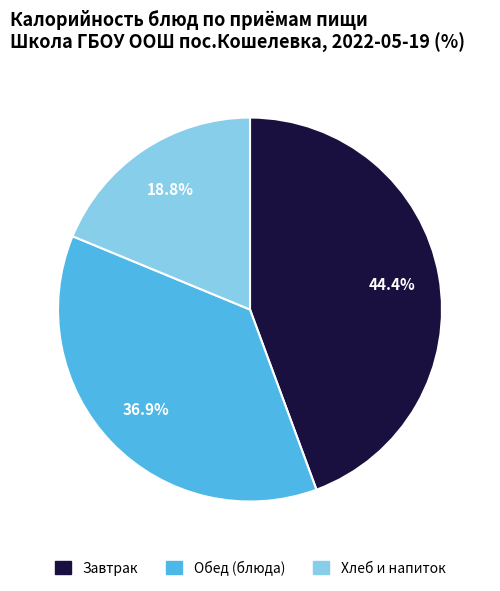

Rank the categories by value from lowest to highest.

Хлеб и напиток, Обед (блюда), Завтрак